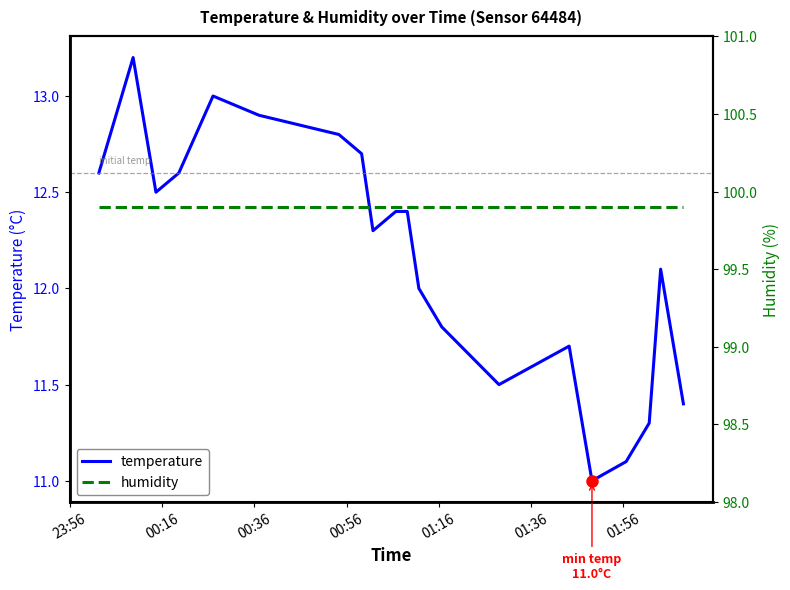

What is the minimum value for temperature?

11.0